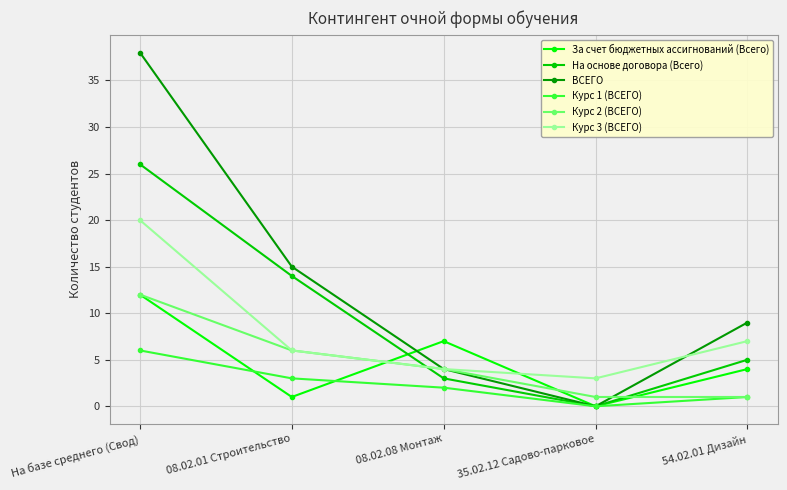

What is the sum of the Курс 3 (ВСЕГО) values at 08.02.01 Строительство and 08.02.08 Монтаж?

10